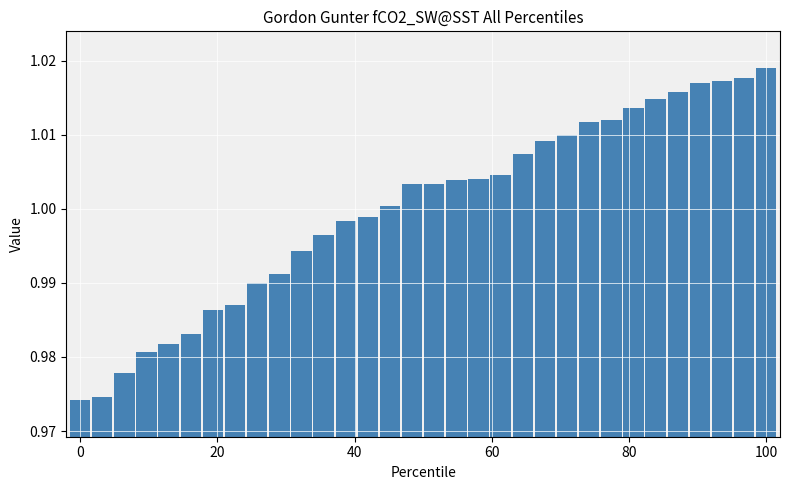

What is the sum of all values?

32.0